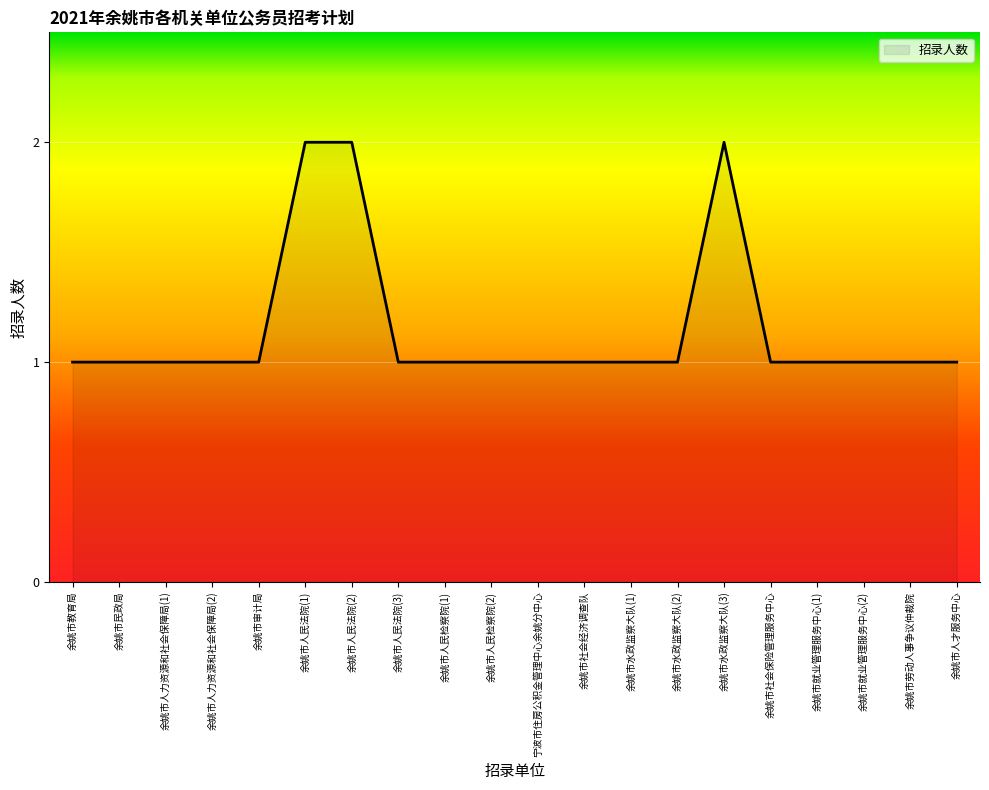

What is the average value?

1